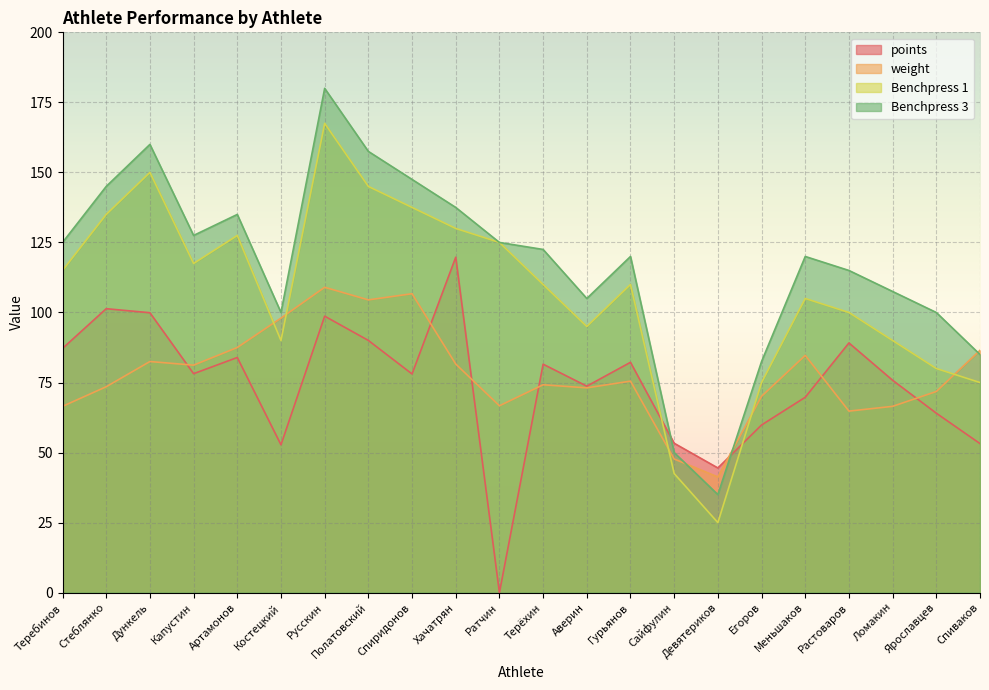

Count the number of categories in the chart.

22